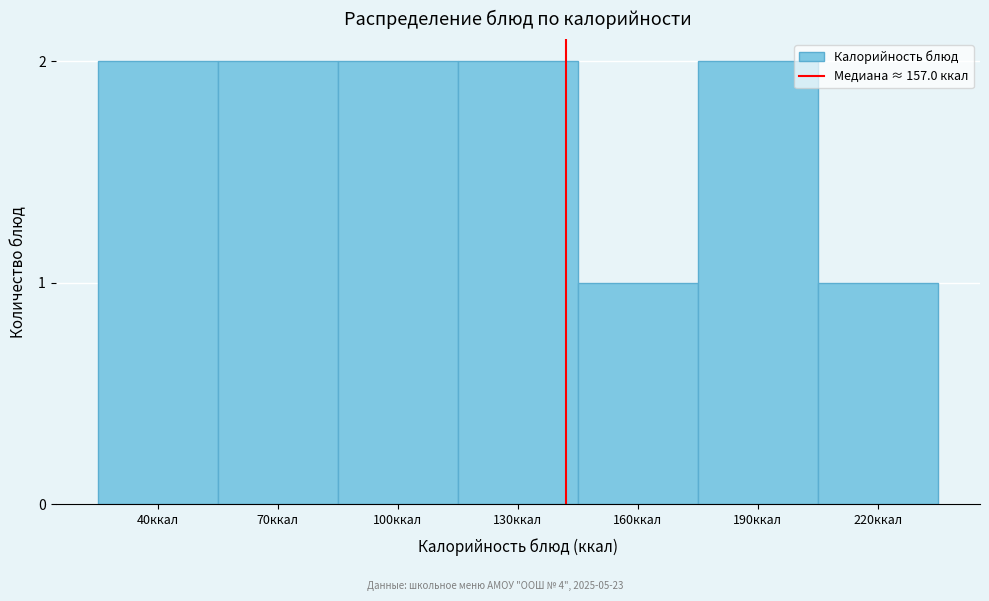

Reading right to left, extract all data points from this chart.

1	2	1	2	2	2	2